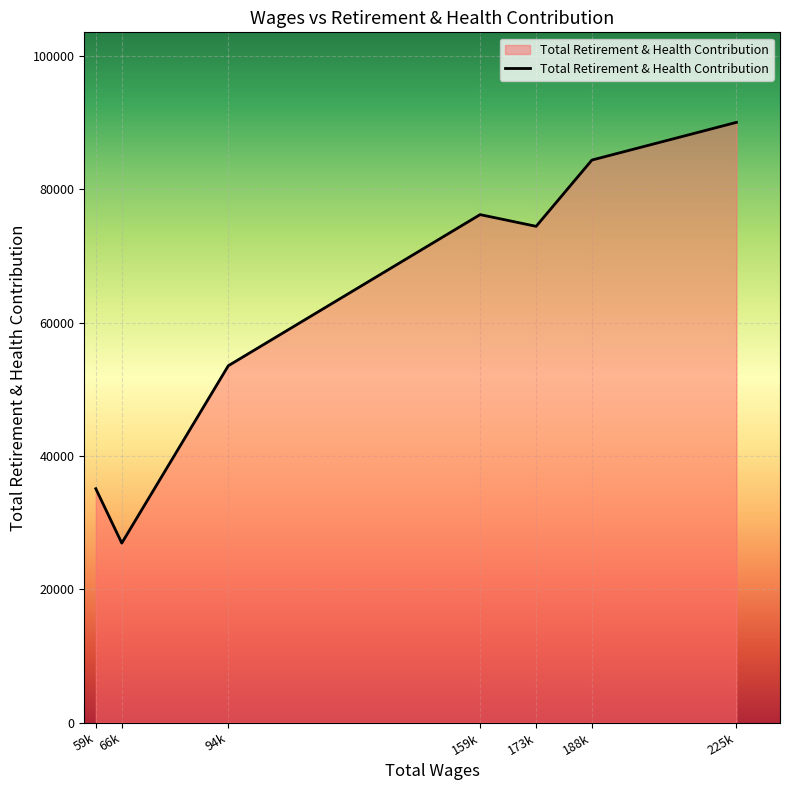

What is the maximum value shown in the chart?

90051